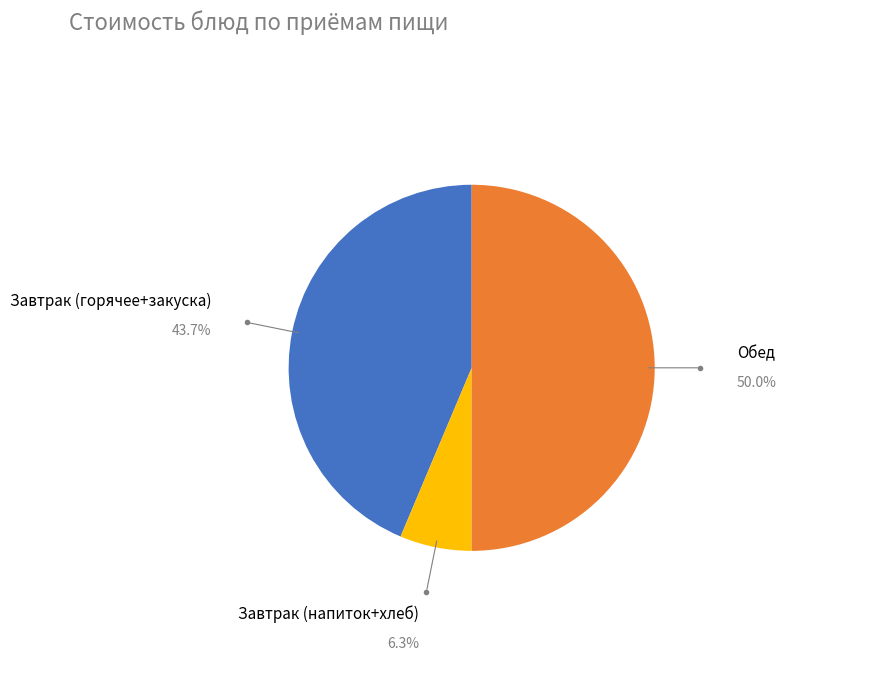

Count the number of slices in the pie.

3